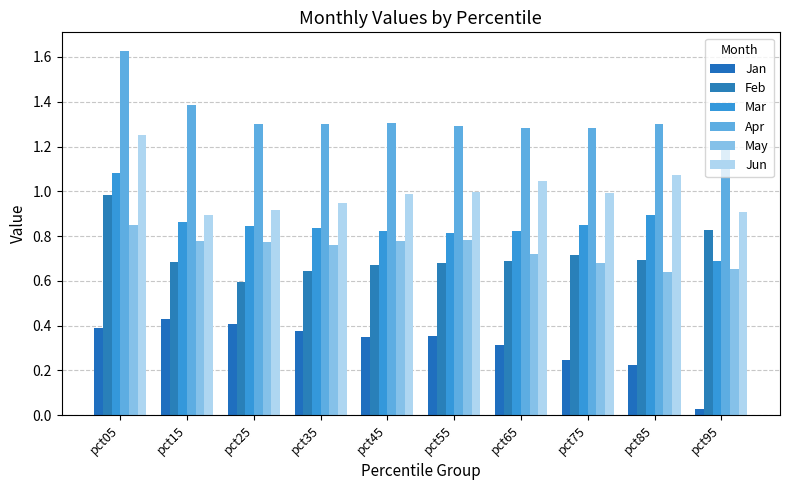

Which category has the highest value across all series?

pct05